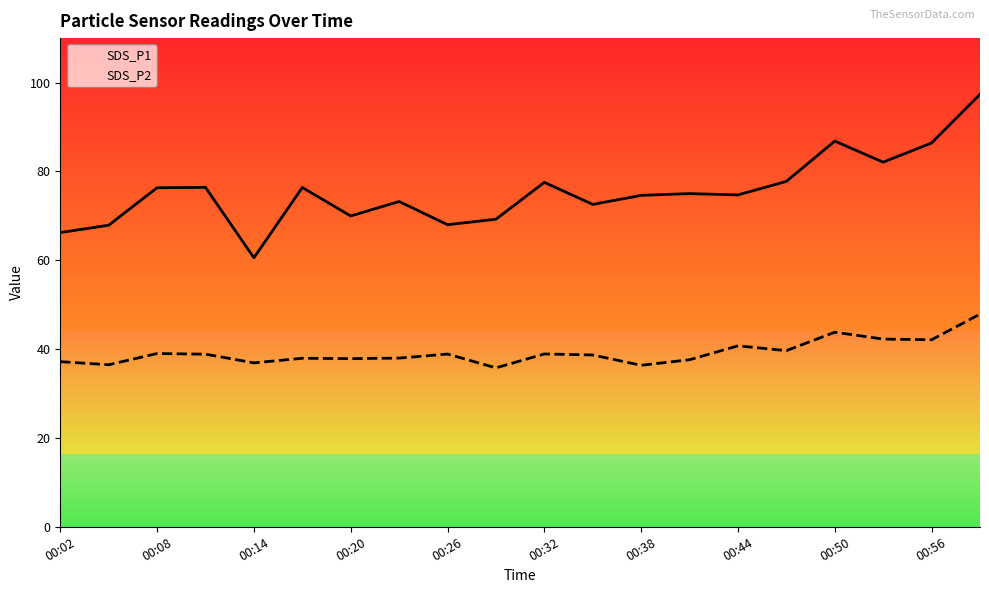

True or false: SDS_P1 and SDS_P2 intersect in this chart.

False